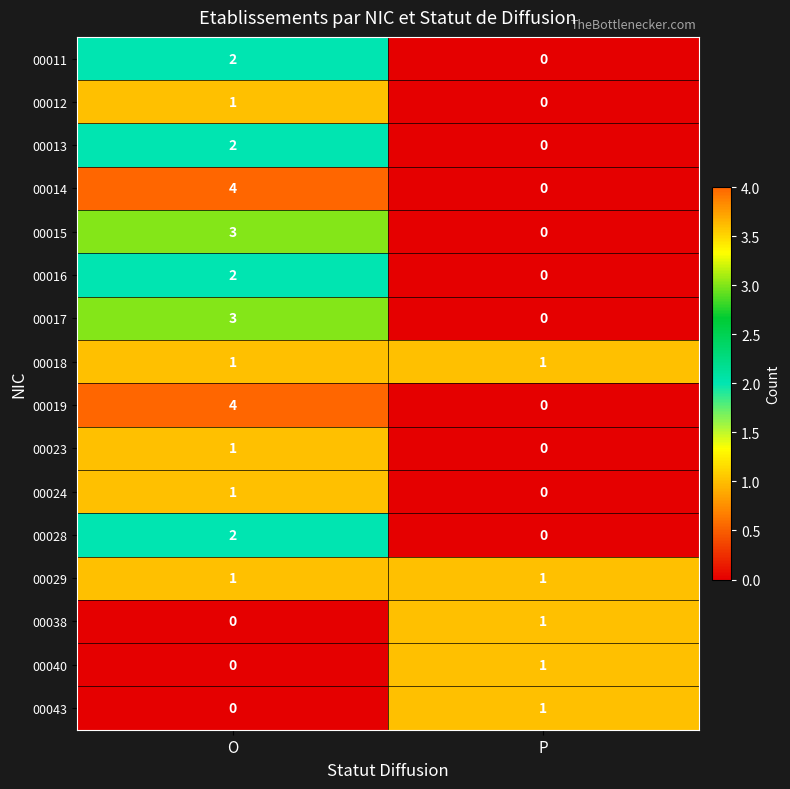

What is the sum of the 00019 values at P and O?

4